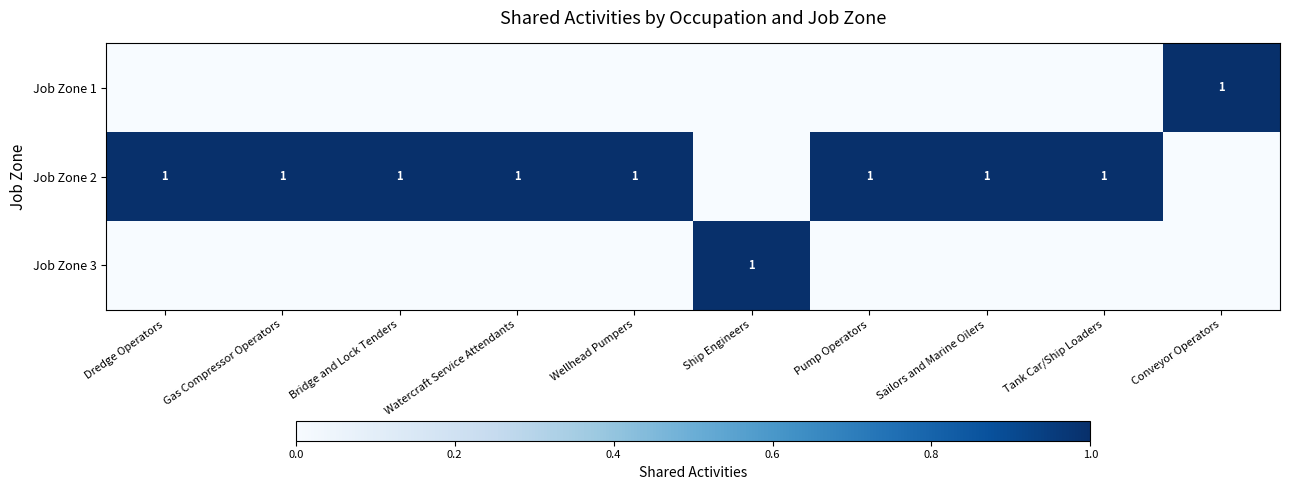

True or false: Job Zone 1 has a value of 2 at Conveyor Operators.

False